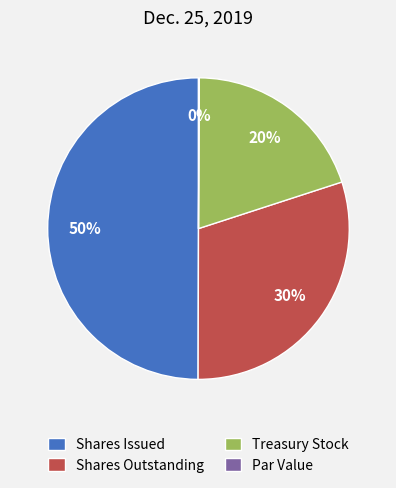

Which slice is the largest?

Shares Issued